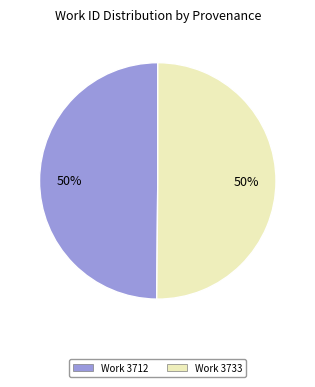

What percentage is the Work 3733 slice, to the nearest percent?

50%